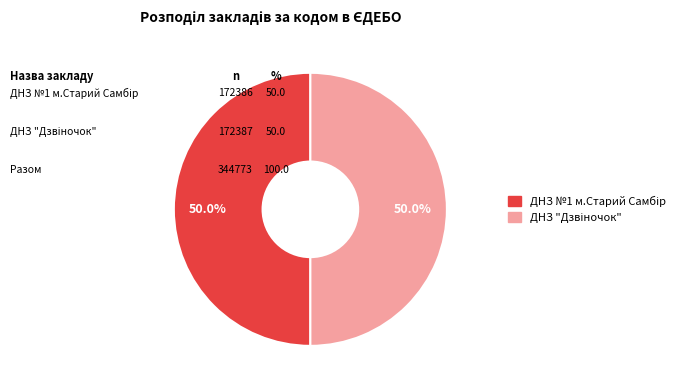

Count the number of slices in the pie.

2